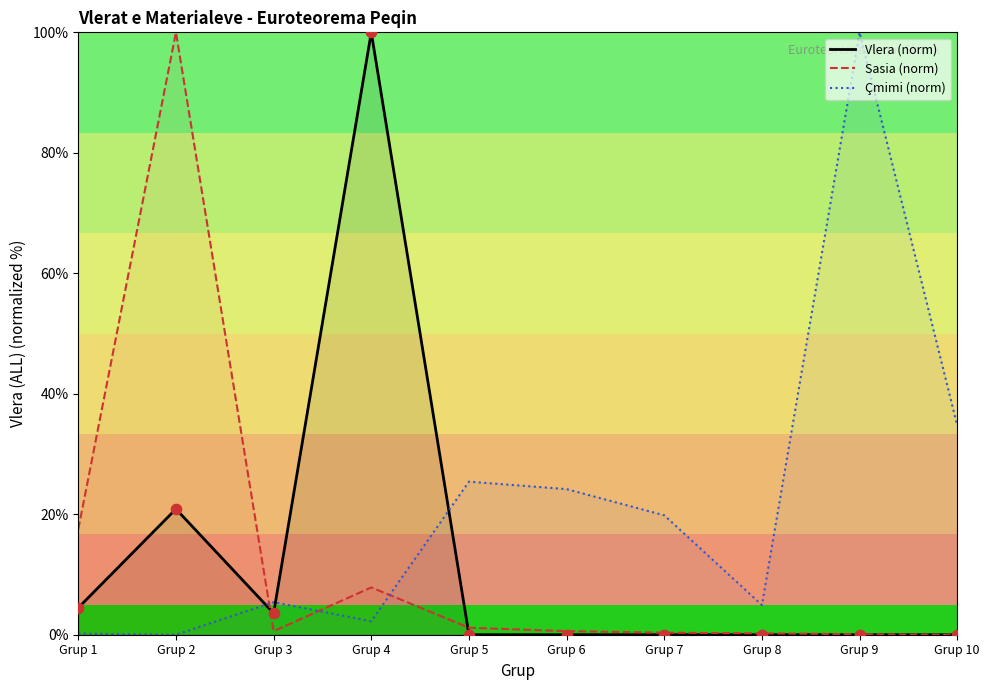

What is the total value across all series at Grup 2?

120.9